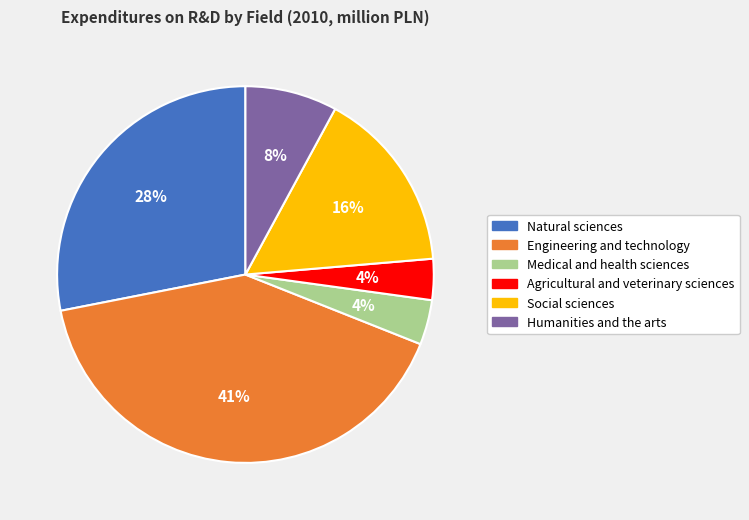

Does any single category account for the majority?

No